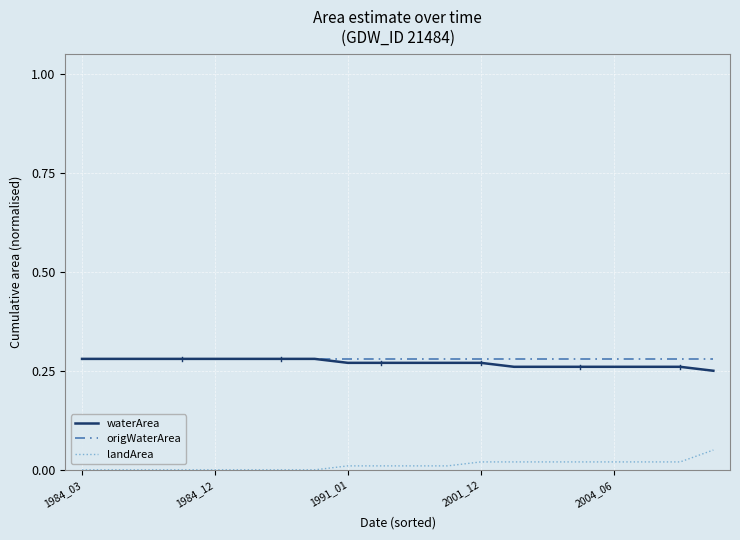

True or false: waterArea and landArea cross at least once.

False